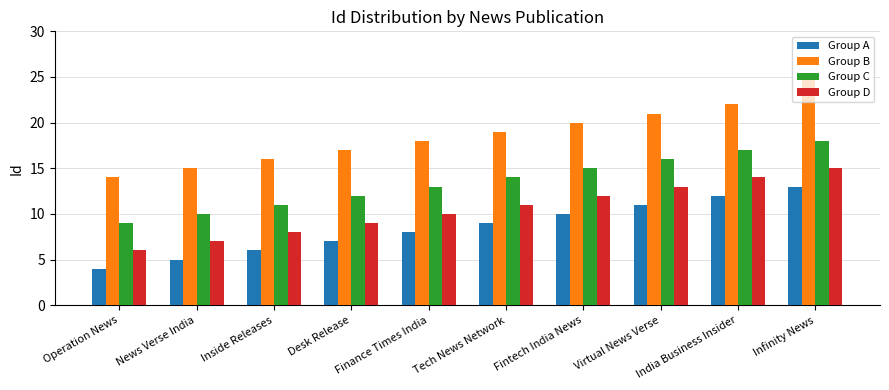

How many groups of bars are there?

10